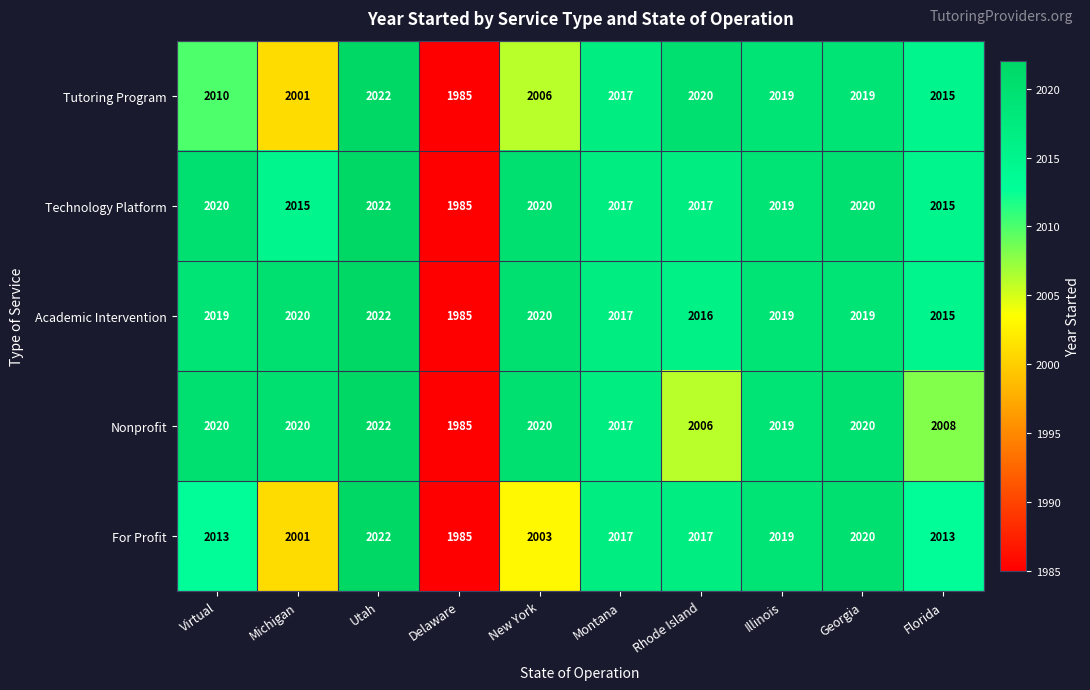

True or false: Nonprofit has a value of 2020 at Michigan.

True